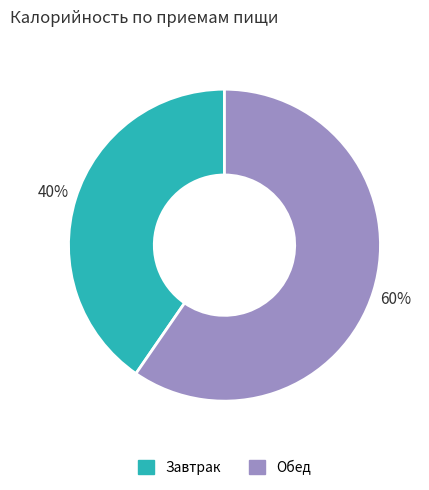

What is the ratio of the value at Обед to the value at Завтрак?

1.5